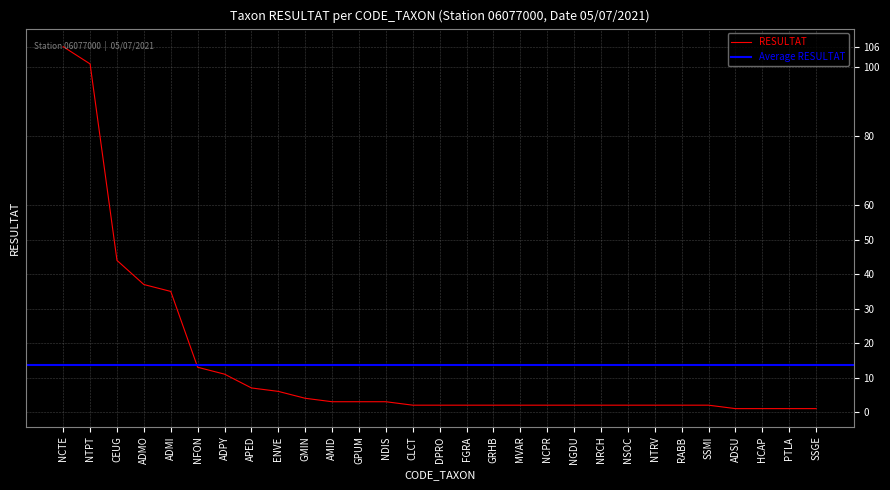

What position from the left is MVAR?

18